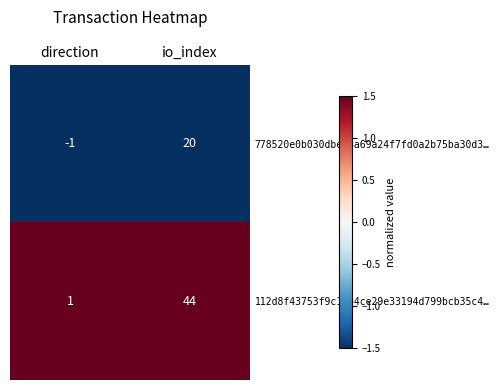

Reading left to right, extract all data points from this chart.

778520e0b030dbe86a69a24f7fd0a2b75ba30d3…: direction=-1	io_index=20
112d8f43753f9c1db4ce29e33194d799bcb35c4…: direction=1	io_index=44